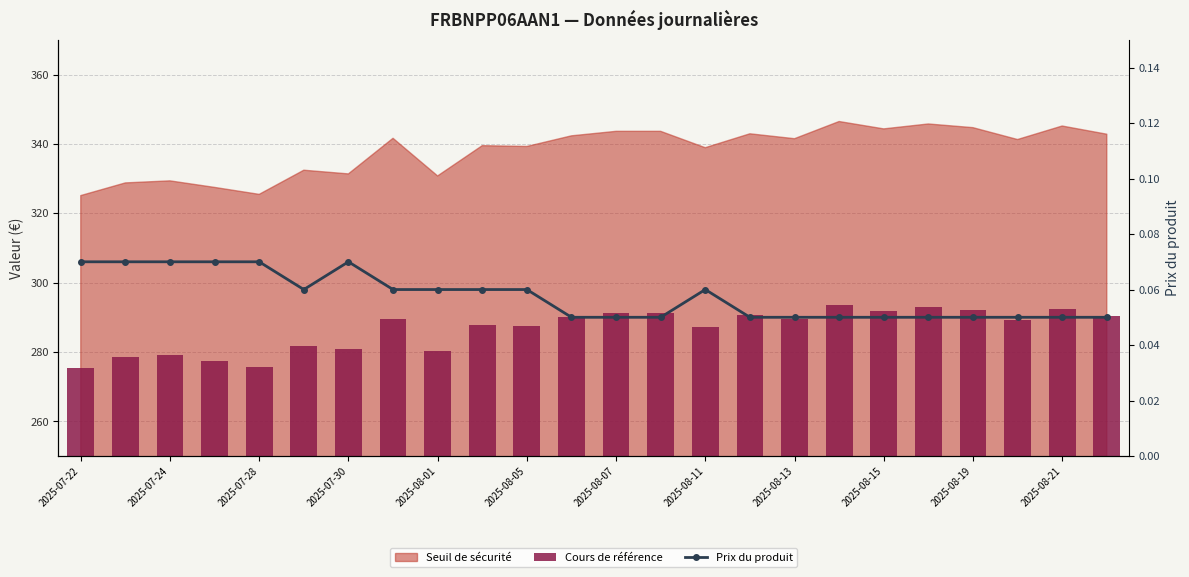

Which category has the highest value across all series?

17